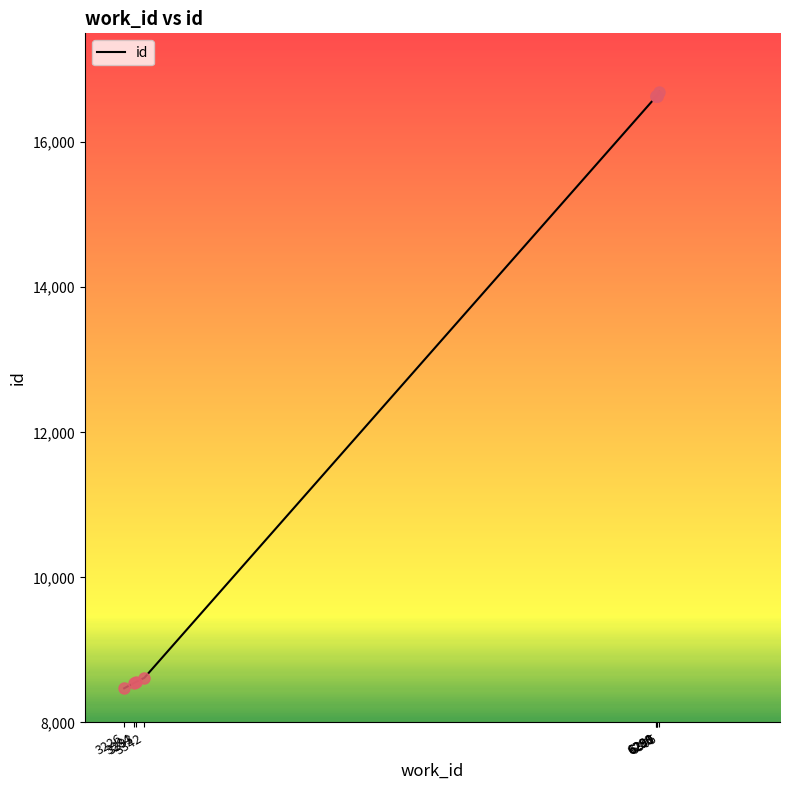

What is the minimum value shown in the chart?

8471